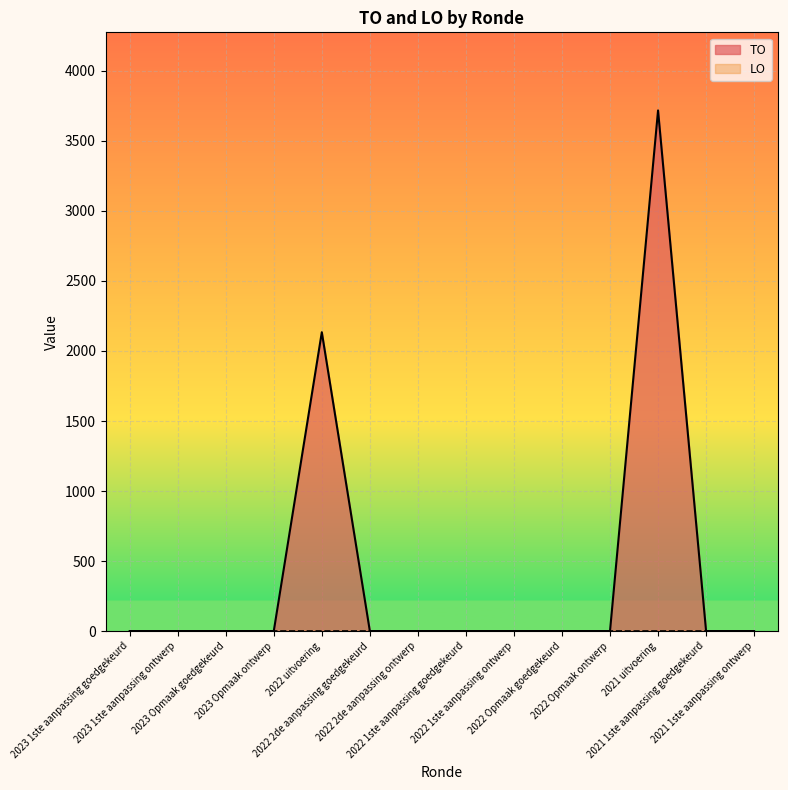

Is it true that the value at 2022 Opmaak ontwerp is -2525?

False